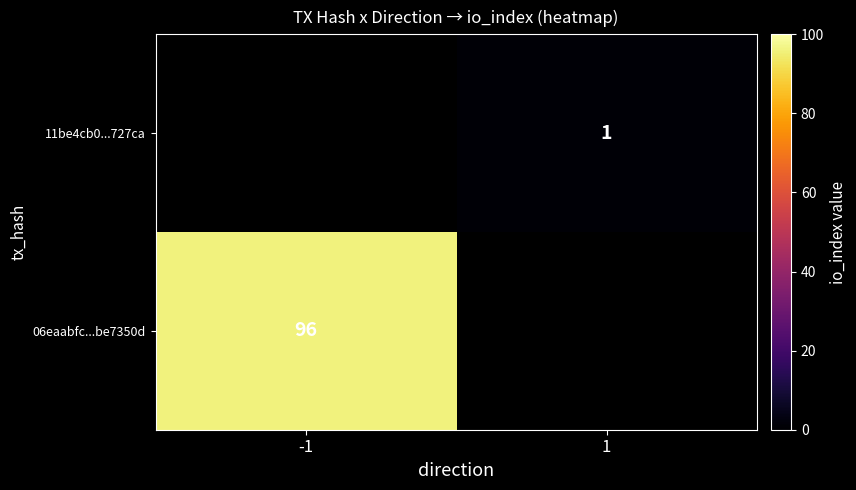

The value of 06eaabfc...be7350d at -1 is 96. True or false?

True